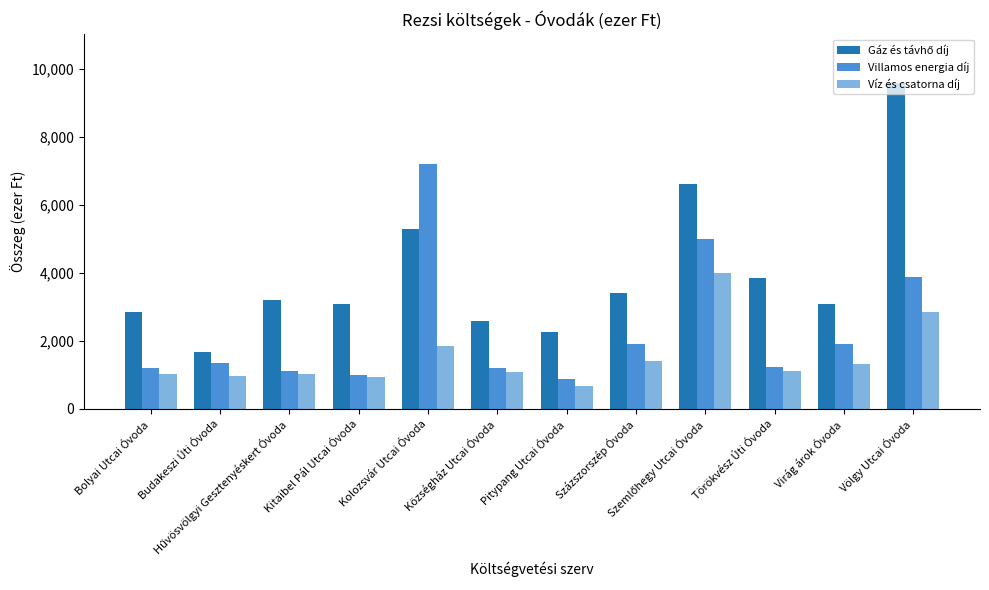

How many bars are there in total?

36